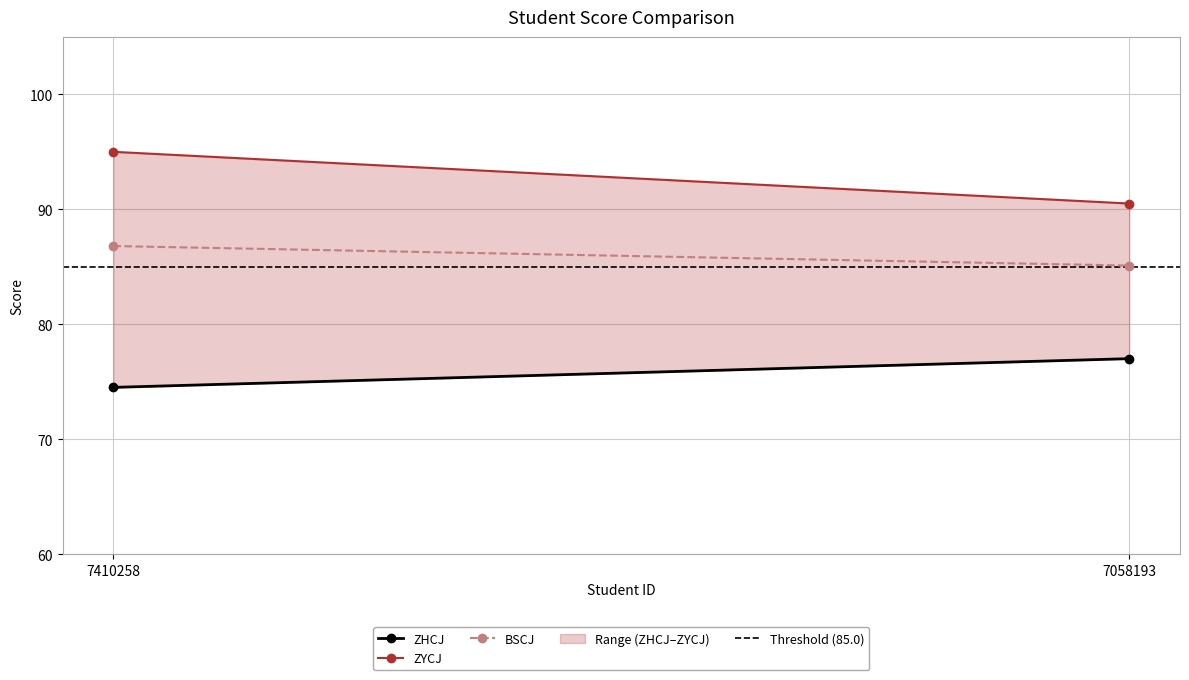

At which label does ZHCJ reach its minimum?

7410258